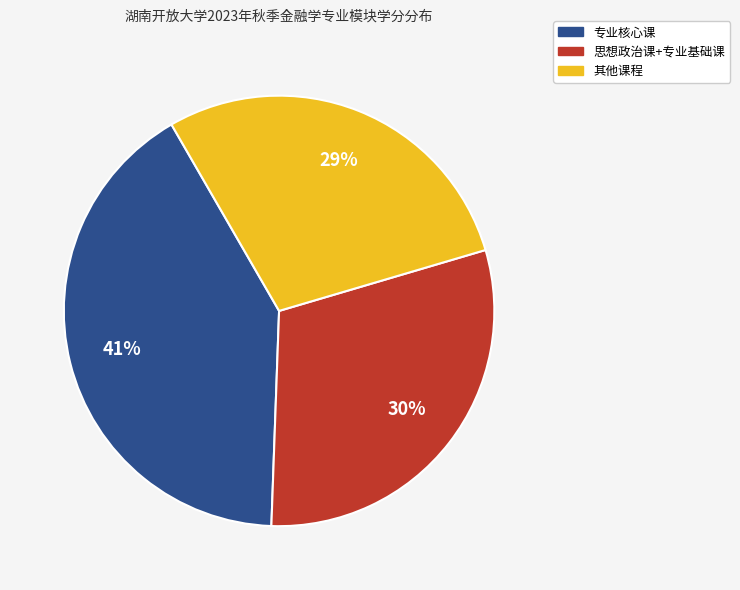

To the nearest percent, what is the difference between the largest and smallest slice percentages?

12%